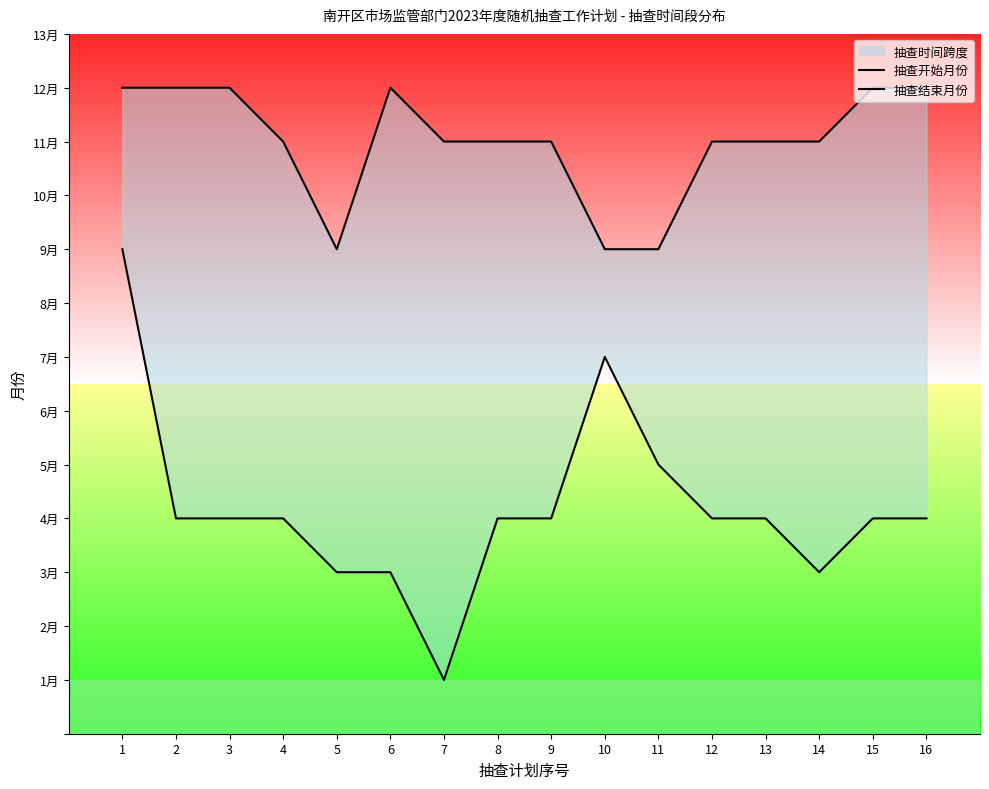

Is this an area chart (filled region under the line)?

No